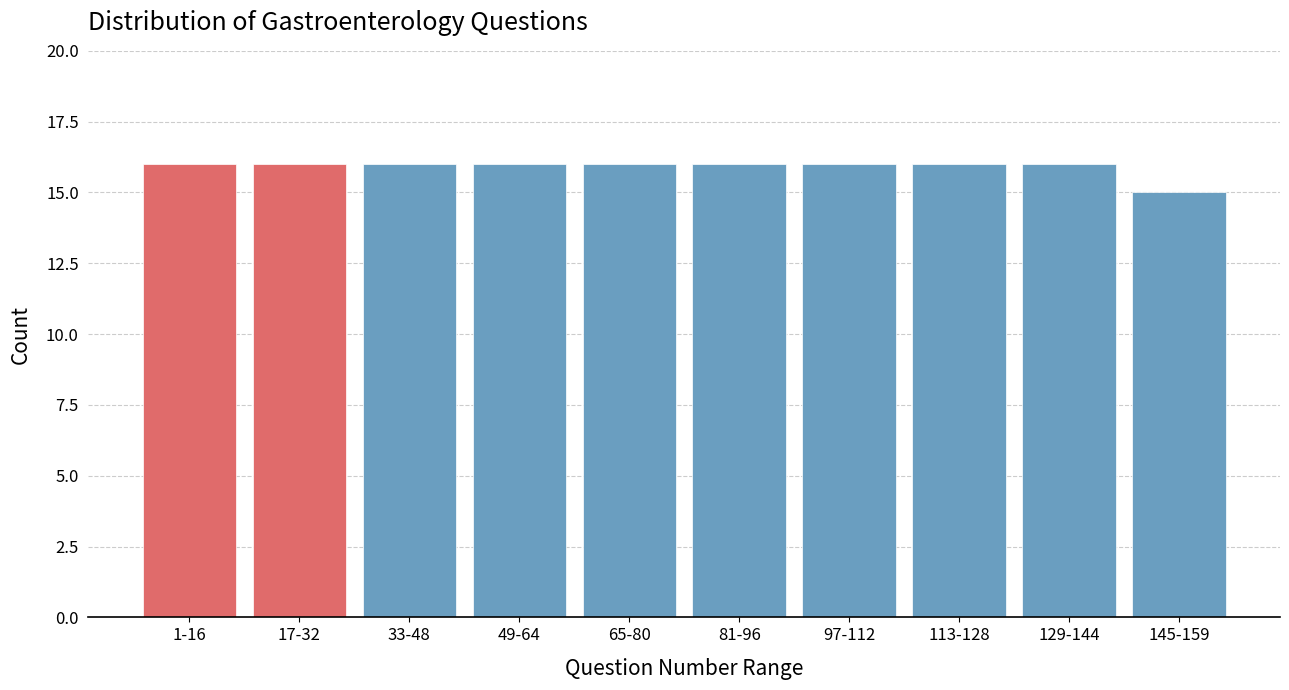

Reading left to right, what are all the values shown in this chart?

16	16	16	16	16	16	16	16	16	15